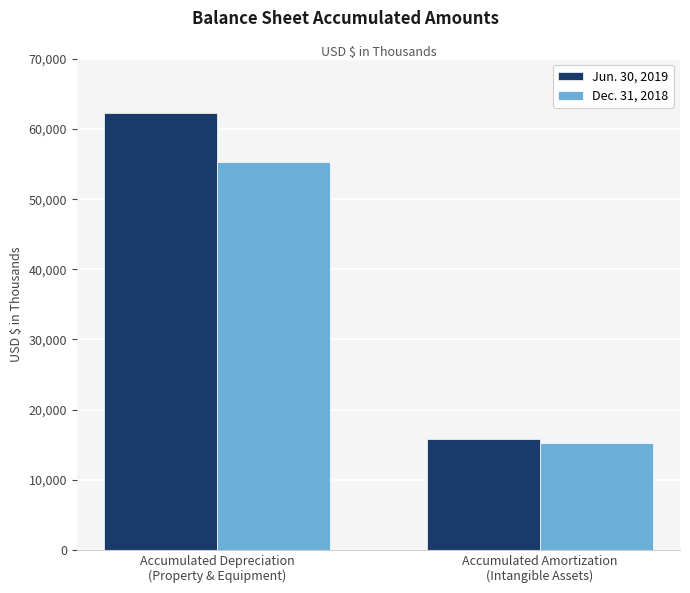

Are the bars grouped side by side (vs. stacked)?

Yes